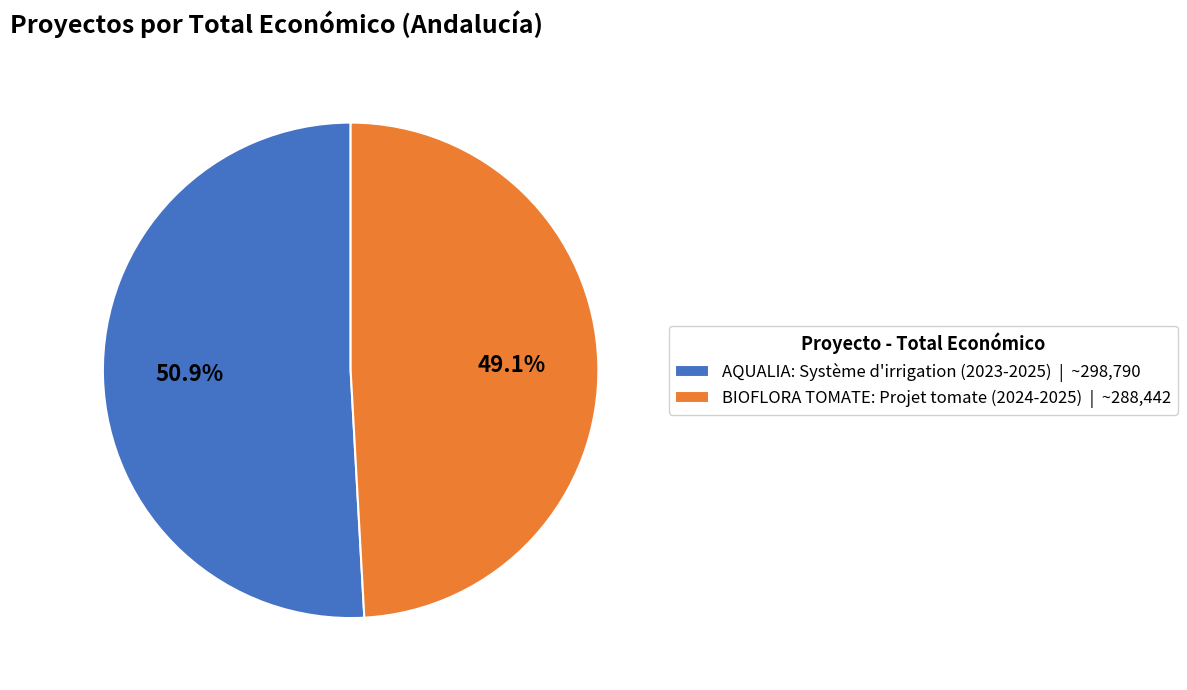

Rank the categories by value from highest to lowest.

AQUALIA: Système d'irrigation (2023-2025), BIOFLORA TOMATE: Projet tomate (2024-2025)